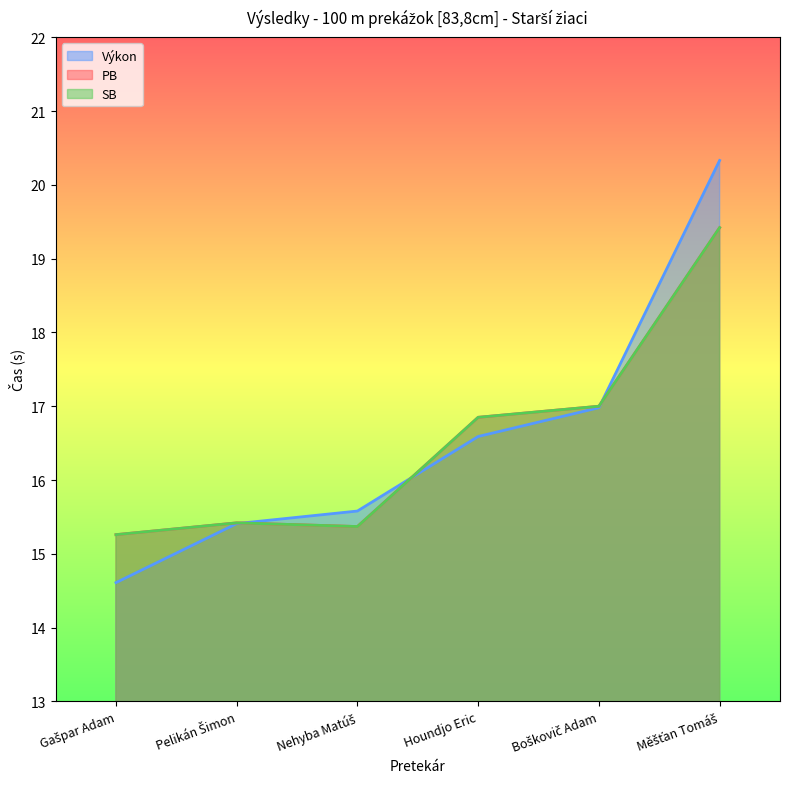

Is it true that SB equals 28.5 at Měšťan Tomáš?

False